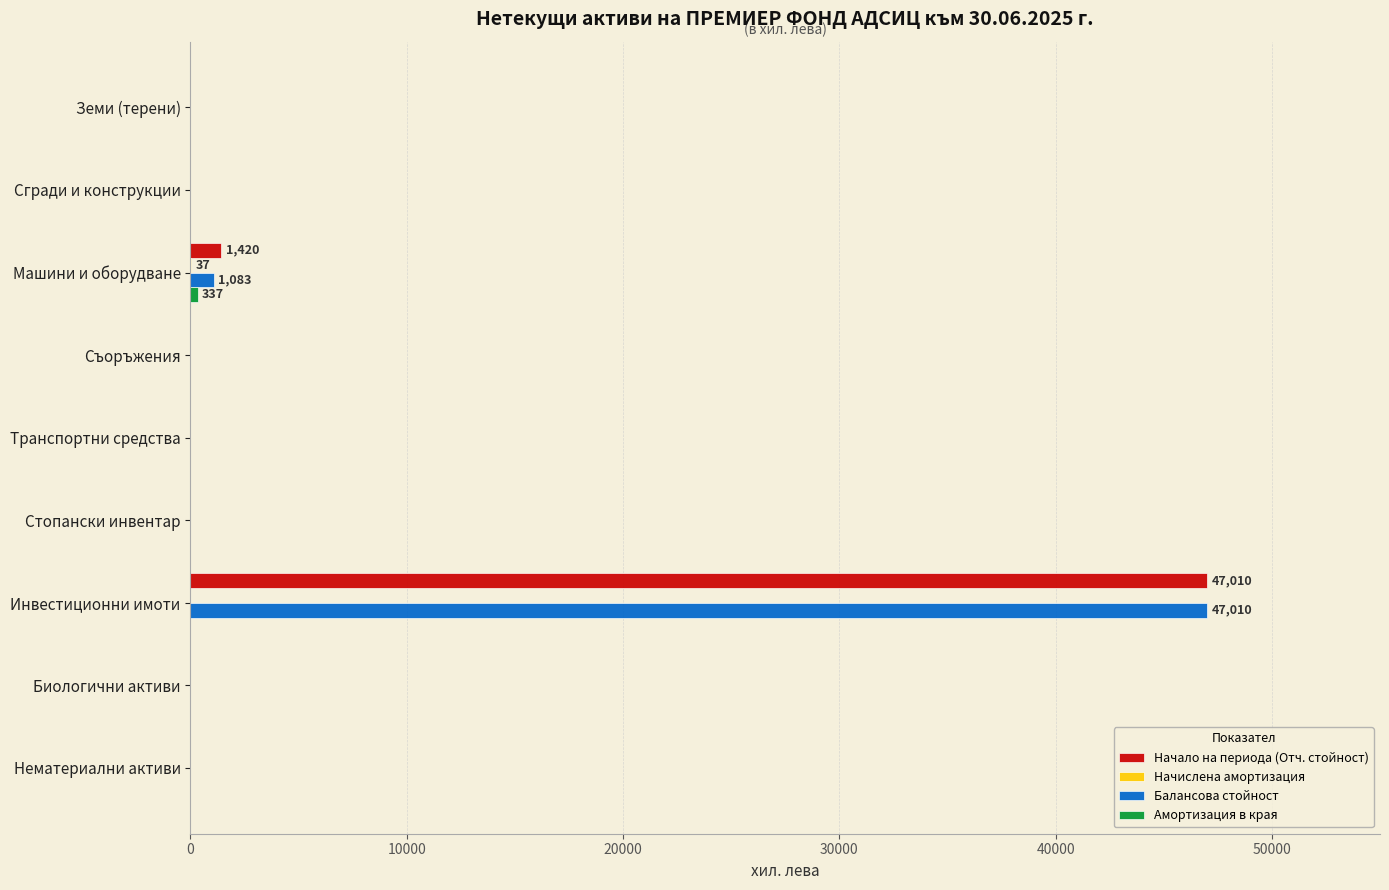

What is the sum of all Балансова стойност values?

48093